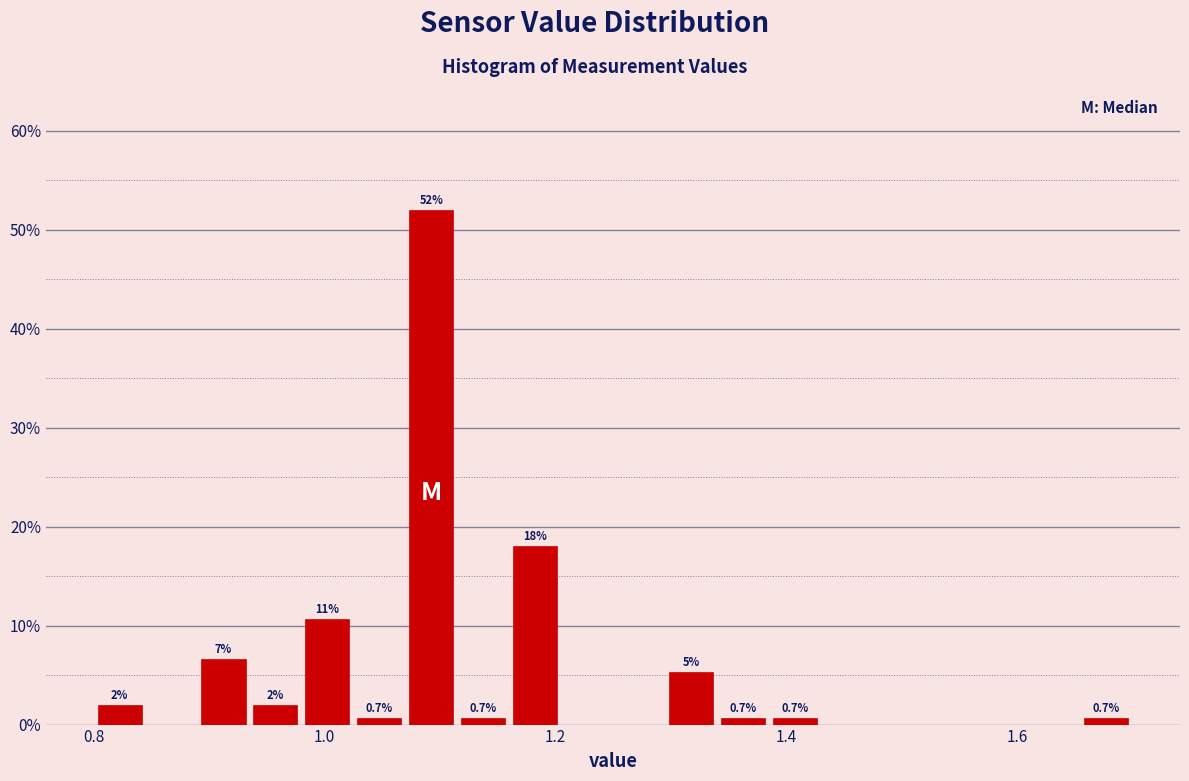

Around what value on the x-axis is the tallest bar? Give the approximate position of its centre, as read against the axis.

1.10